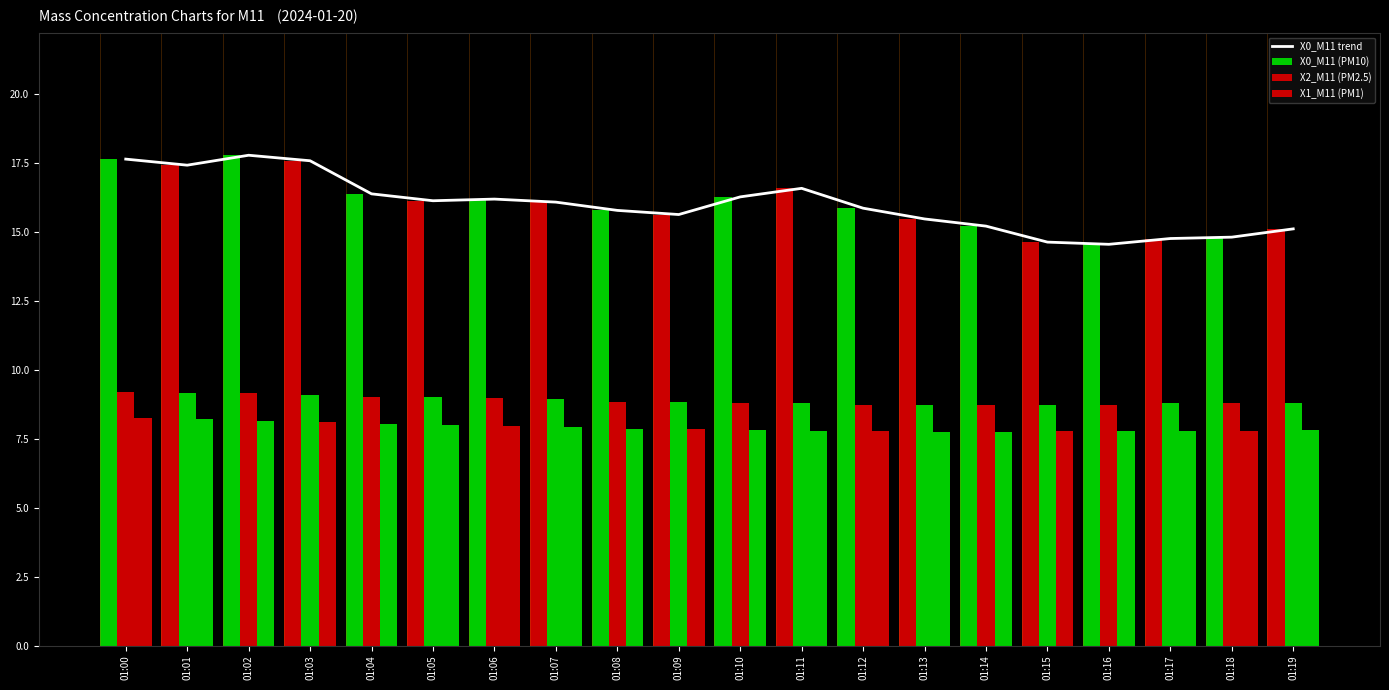

Which has a higher value, 01:18 or 01:10?

01:10